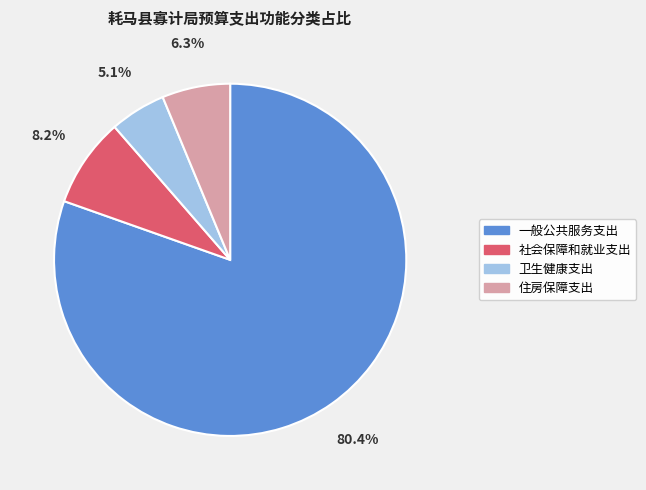

To the nearest percent, what is the difference between the largest and smallest slice percentages?

75%